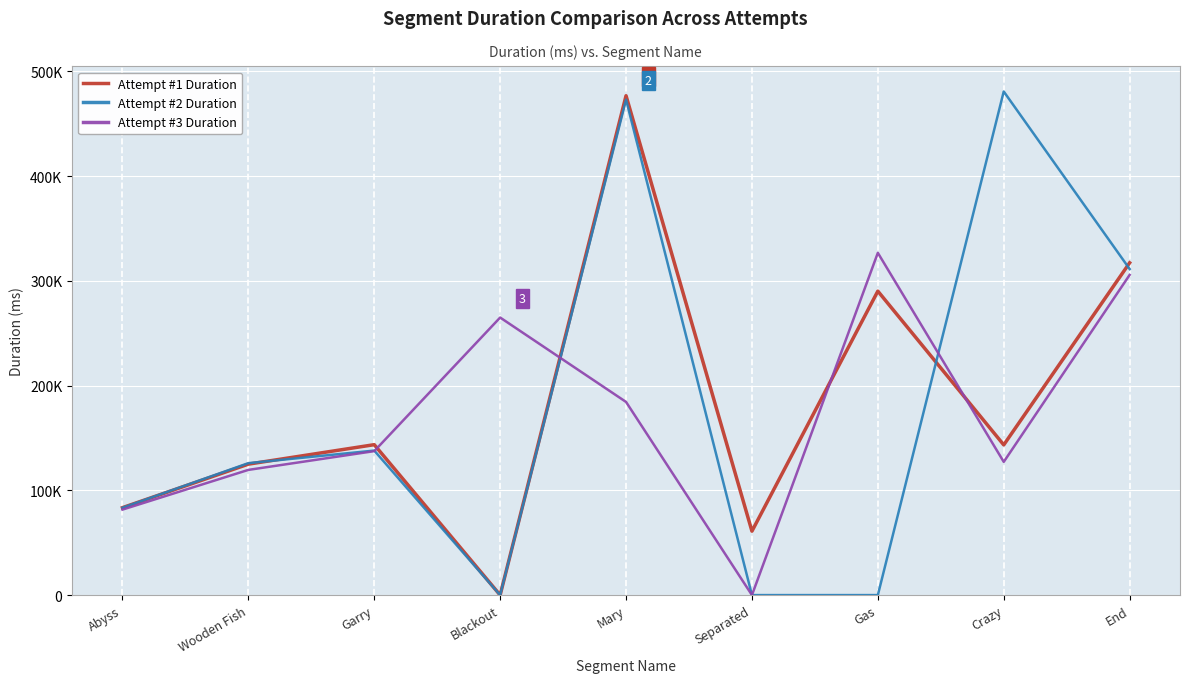

Does the chart have visible grid lines?

Yes